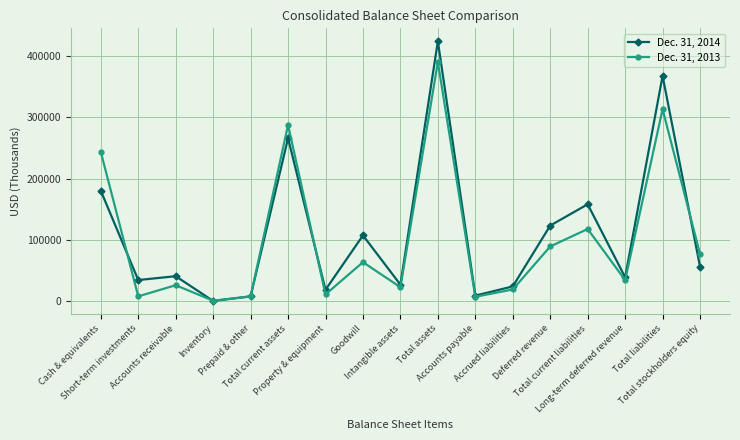

List the series in order of their peak value, lowest first.

Dec. 31, 2013, Dec. 31, 2014